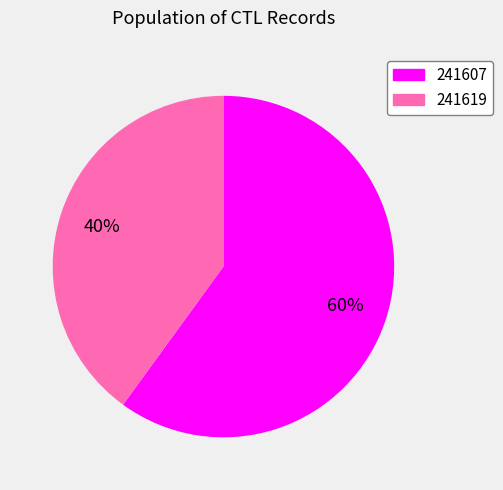

Is the sum of 241607 and 241619 greater than half?

Yes